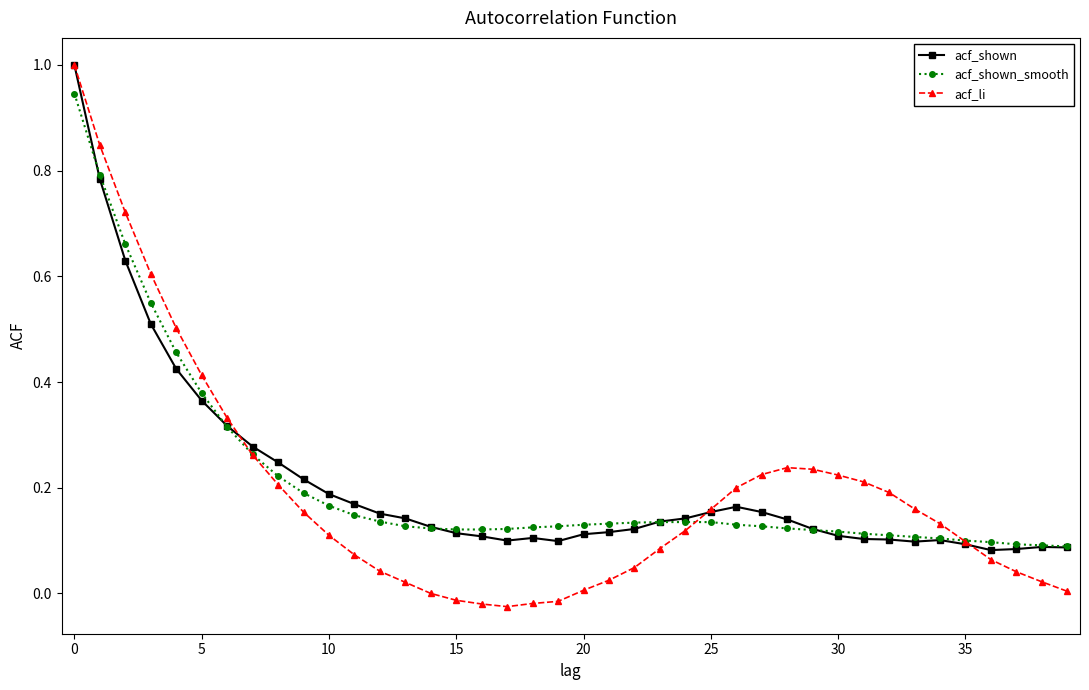

Which series has the widest spread of values?

acf_li